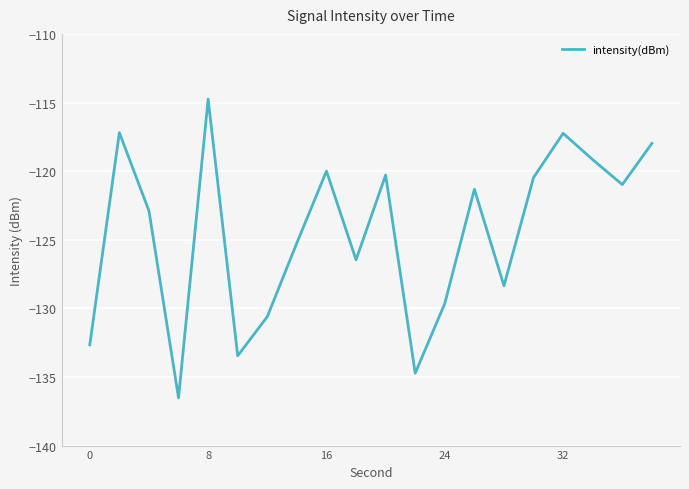

Reading left to right, transcribe all the data shown in this chart.

-132.7	-117.2	-122.9	-136.5	-114.8	-133.5	-130.6	-125.2	-120.0	-126.5	-120.3	-134.7	-129.6	-121.3	-128.4	-120.5	-117.2	-119.2	-121.0	-118.0